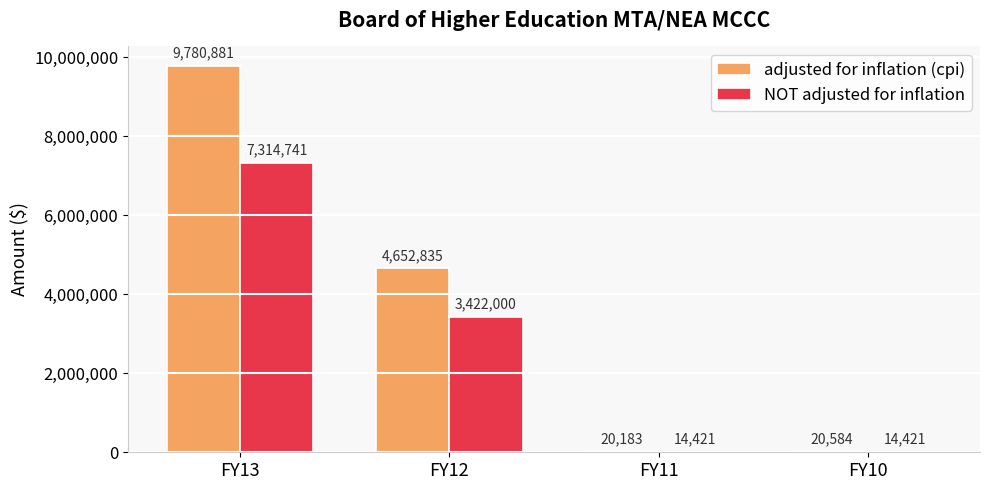

Reading left to right, list all the values displayed in this chart.

adjusted for inflation (cpi): 9780881	4652835	20183	20584
NOT adjusted for inflation: 7314741	3422000	14421	14421